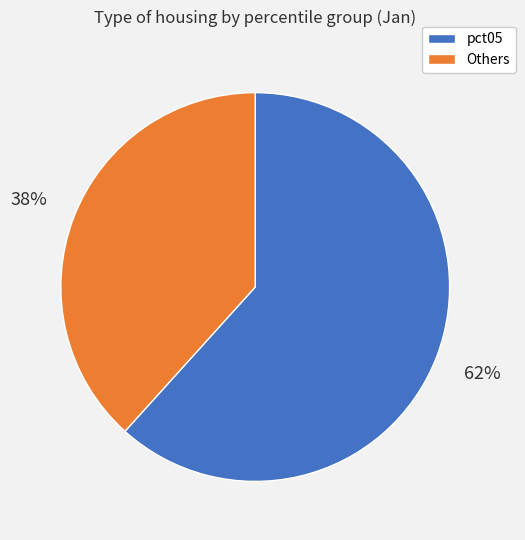

Is there any slice that represents more than half of the pie?

Yes